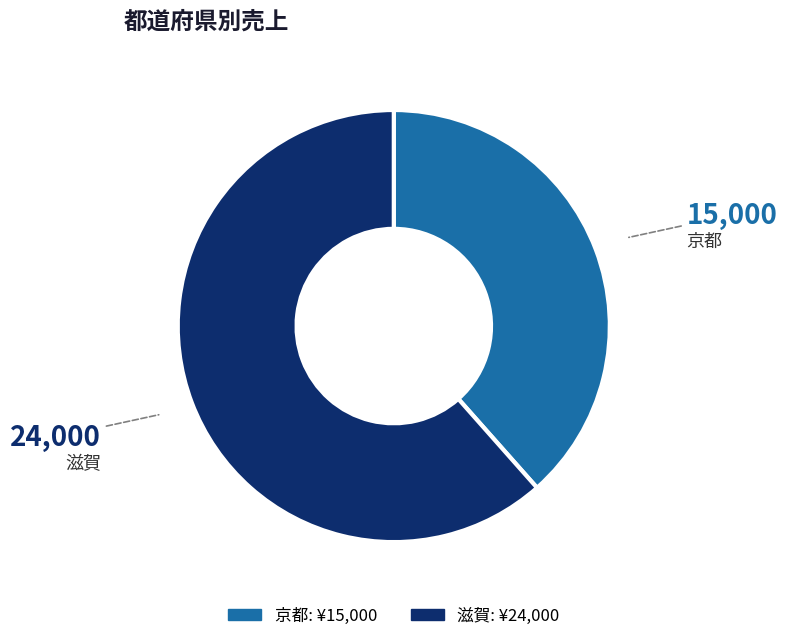

The 滋賀 slice represents 55% of the pie. True or false?

False